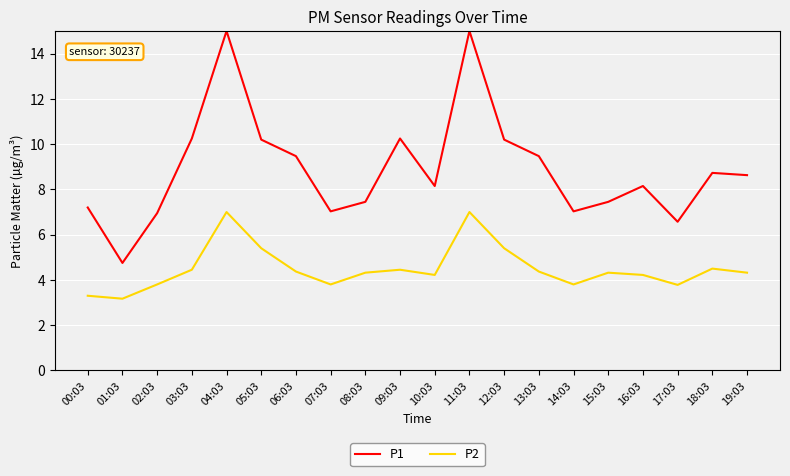

How many distinct data groups are displayed?

2